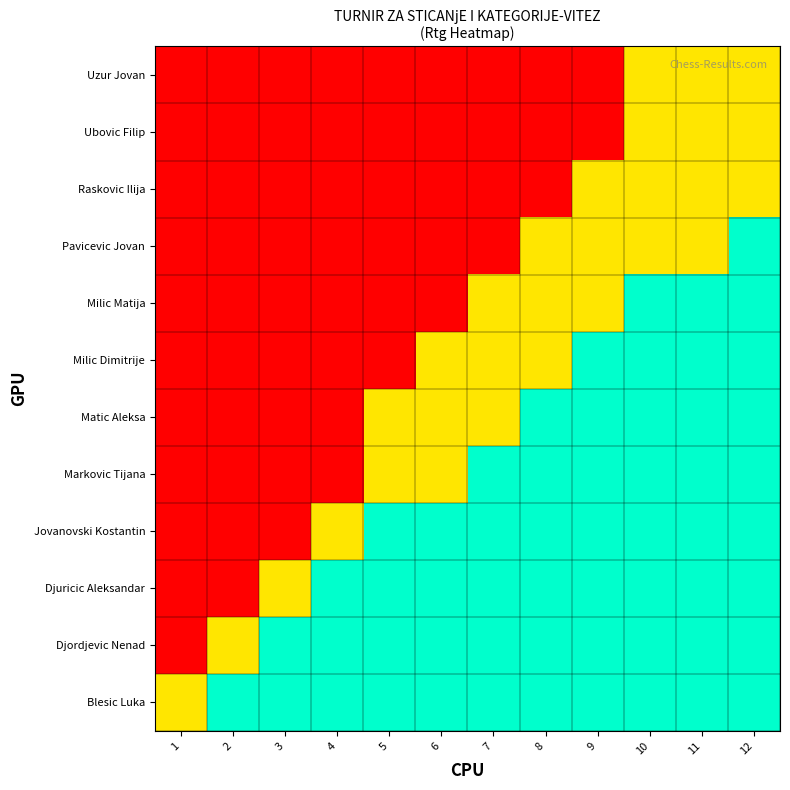

Reading right to left, list all the values displayed in this chart.

Blesic Luka: 12=1.0	11=1.0	10=1.0	9=1.0	8=1.0	7=1.0	6=1.0	5=1.0	4=1.0	3=1.0	2=1.0	1=0.5
Djordjevic Nenad: 12=1.0	11=1.0	10=1.0	9=1.0	8=1.0	7=1.0	6=1.0	5=1.0	4=1.0	3=1.0	2=0.5	1=0.0
Djuricic Aleksandar: 12=1.0	11=1.0	10=1.0	9=1.0	8=1.0	7=1.0	6=1.0	5=1.0	4=1.0	3=0.5	2=0.0	1=0.0
Jovanovski Kostantin: 12=1.0	11=1.0	10=1.0	9=1.0	8=1.0	7=1.0	6=1.0	5=1.0	4=0.5	3=0.0	2=0.0	1=0.0
Markovic Tijana: 12=1.0	11=1.0	10=1.0	9=1.0	8=1.0	7=1.0	6=0.5	5=0.5	4=0.0	3=0.0	2=0.0	1=0.0
Matic Aleksa: 12=1.0	11=1.0	10=1.0	9=1.0	8=1.0	7=0.5	6=0.5	5=0.5	4=0.0	3=0.0	2=0.0	1=0.0
Milic Dimitrije: 12=1.0	11=1.0	10=1.0	9=1.0	8=0.5	7=0.5	6=0.5	5=0.0	4=0.0	3=0.0	2=0.0	1=0.0
Milic Matija: 12=1.0	11=1.0	10=1.0	9=0.5	8=0.5	7=0.5	6=0.0	5=0.0	4=0.0	3=0.0	2=0.0	1=0.0
Pavicevic Jovan: 12=1.0	11=0.5	10=0.5	9=0.5	8=0.5	7=0.0	6=0.0	5=0.0	4=0.0	3=0.0	2=0.0	1=0.0
Raskovic Ilija: 12=0.5	11=0.5	10=0.5	9=0.5	8=0.0	7=0.0	6=0.0	5=0.0	4=0.0	3=0.0	2=0.0	1=0.0
Ubovic Filip: 12=0.5	11=0.5	10=0.5	9=0.0	8=0.0	7=0.0	6=0.0	5=0.0	4=0.0	3=0.0	2=0.0	1=0.0
Uzur Jovan: 12=0.5	11=0.5	10=0.5	9=0.0	8=0.0	7=0.0	6=0.0	5=0.0	4=0.0	3=0.0	2=0.0	1=0.0